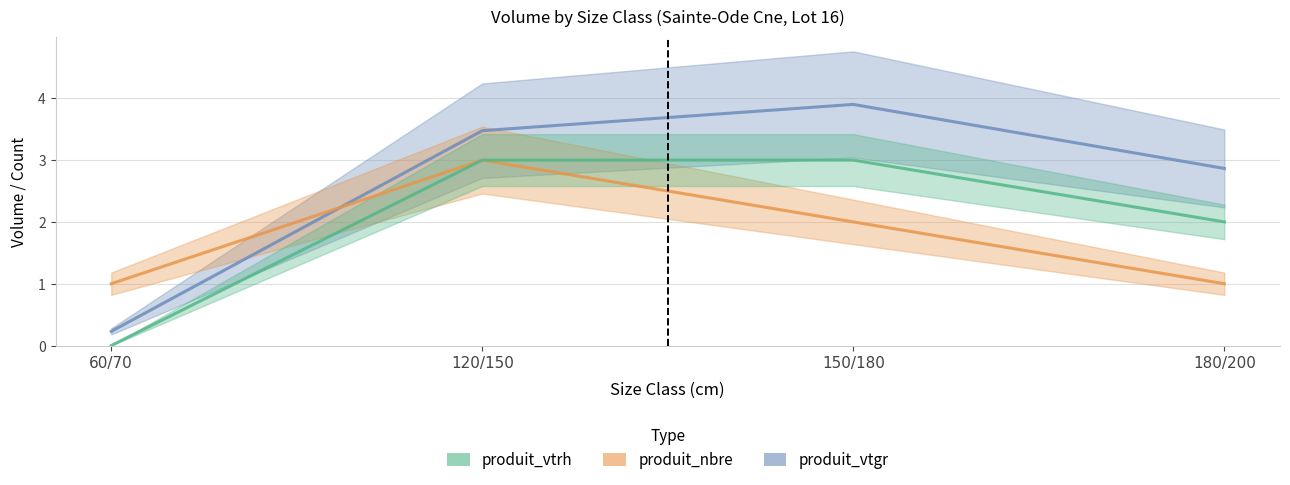

At how many categories does at least one series exceed 3?

2